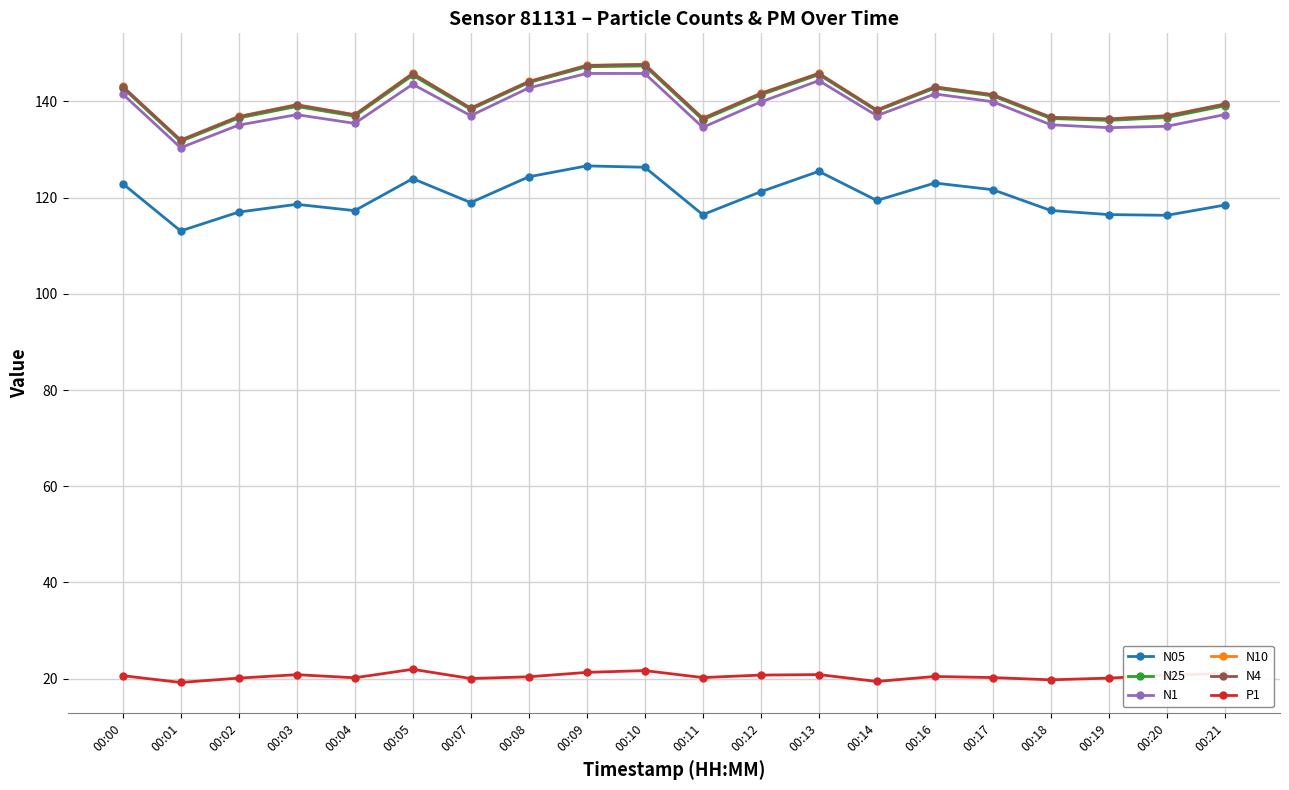

True or false: N05 has more than 2 interior local peaks.

True